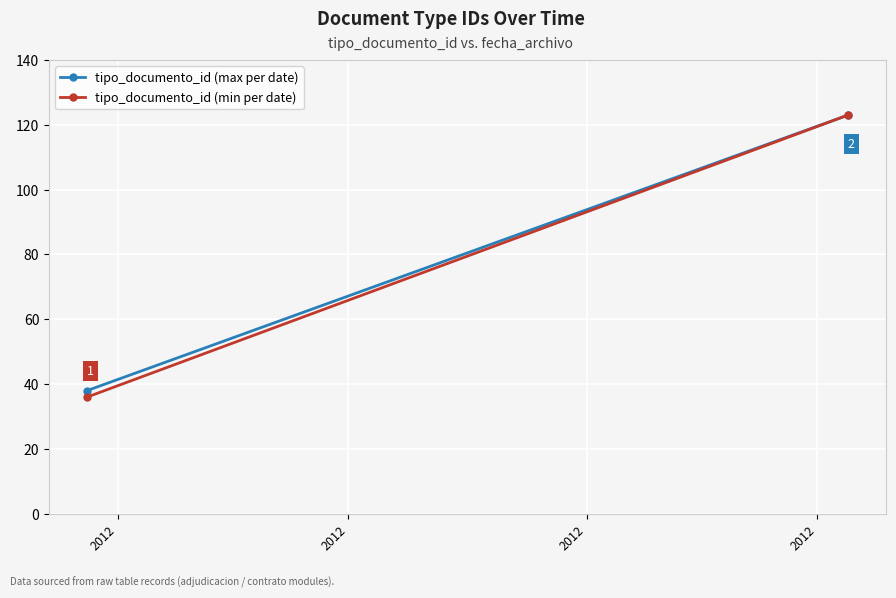

What is the spread (max minus min) of values at 2012?

2